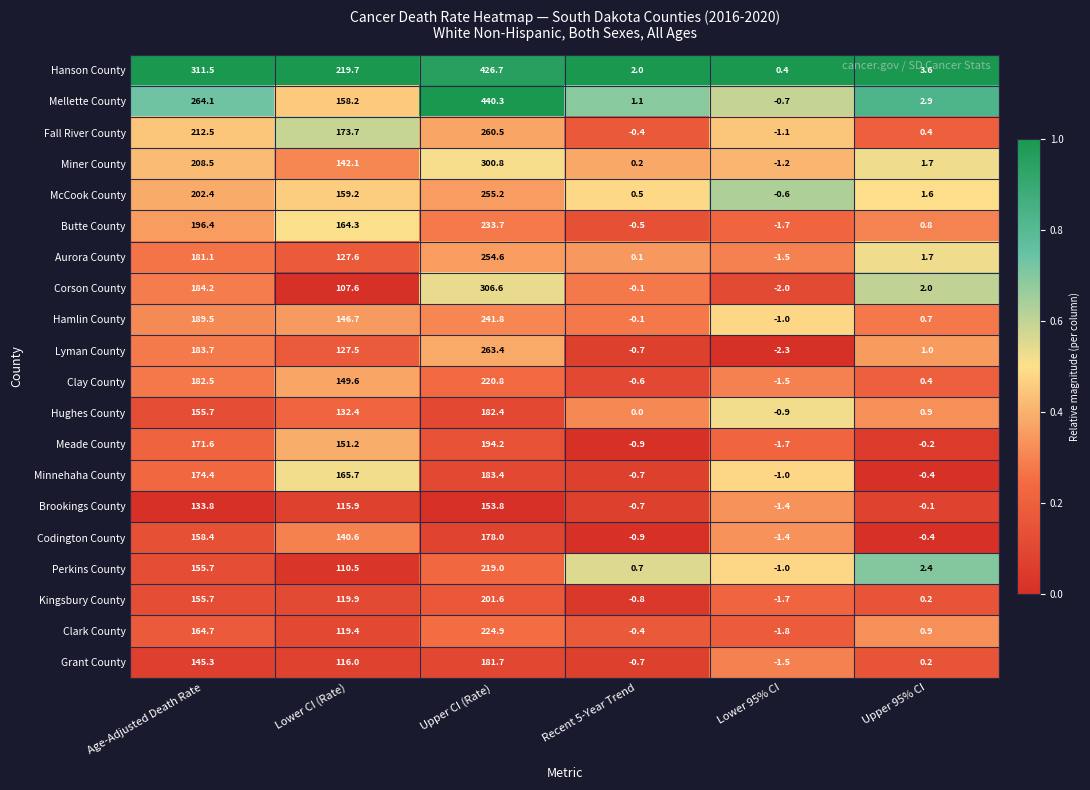

What is the difference between the Mellette County values at Upper 95% CI and Lower CI (Rate)?

155.3